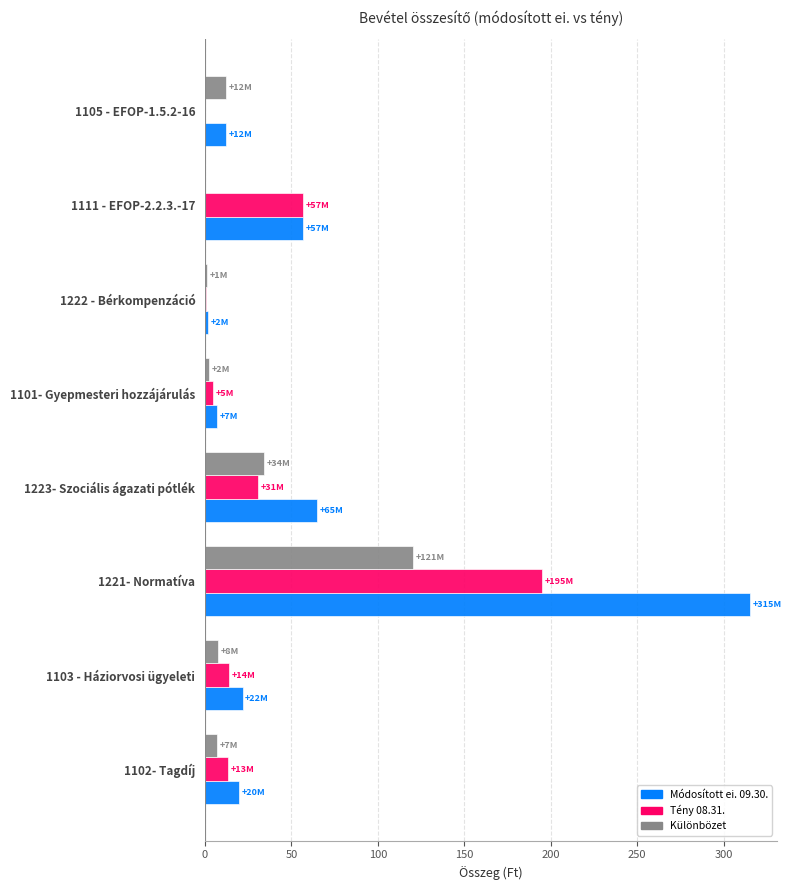

What is the sum of the Különbözet values at 1105 - EFOP-1.5.2-16 and 1102- Tagdíj?

18.9